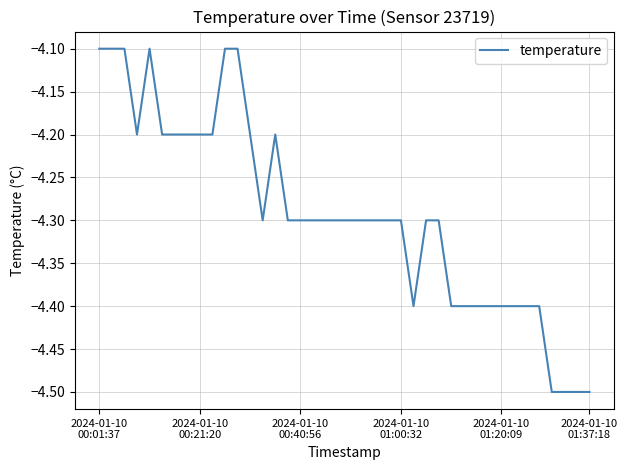

What is the difference between the maximum and minimum values?

0.4